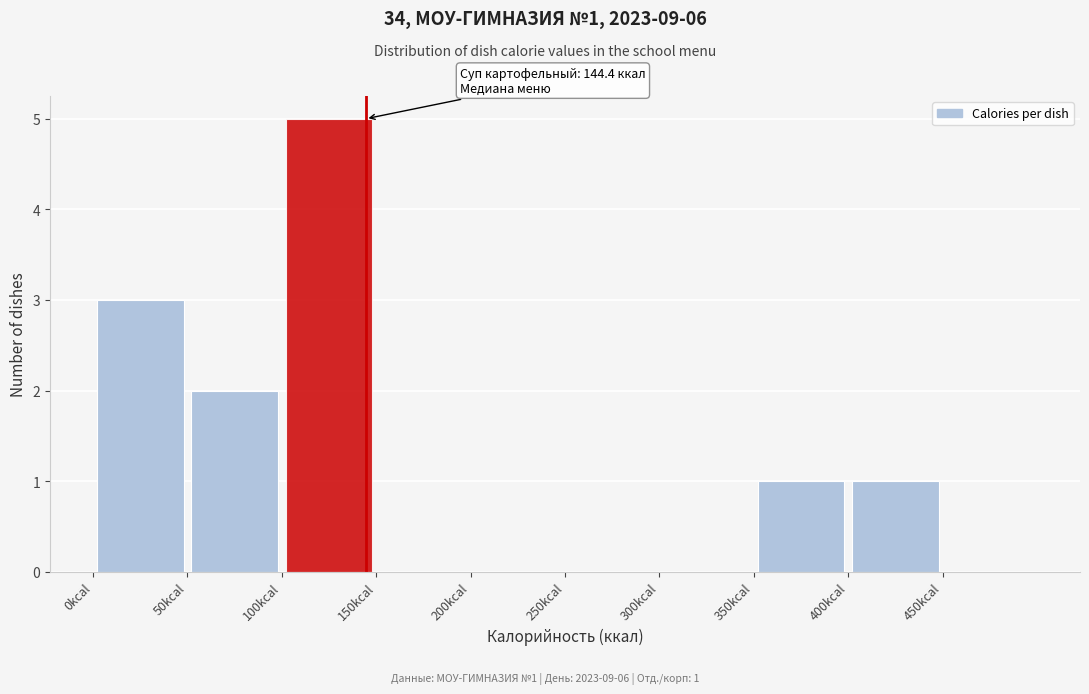

Which range on the x-axis has the tallest bar?

100 to 150